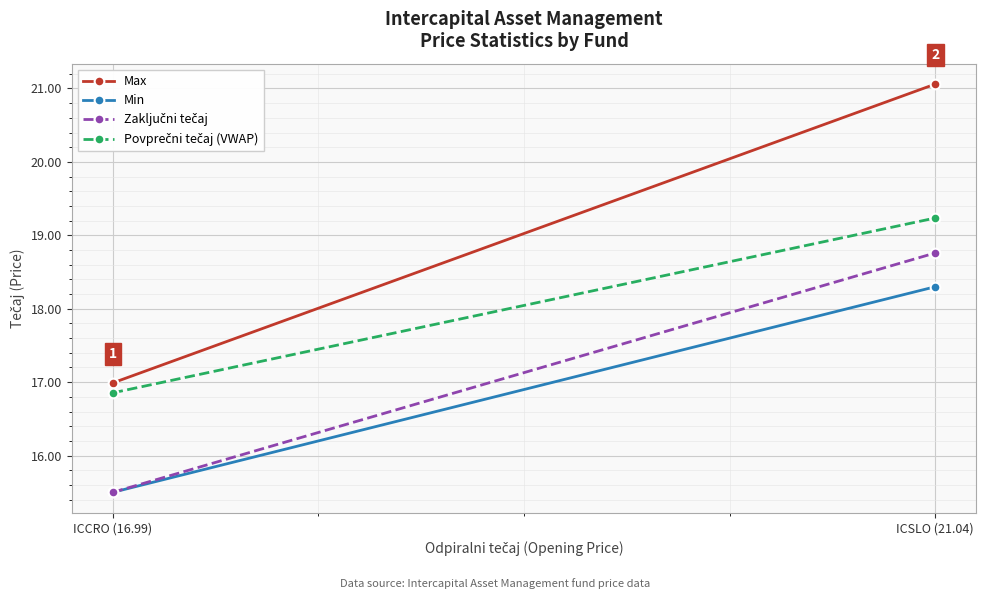

What are all the series names shown in the legend?

Max, Min, Zaključni tečaj, Povprečni tečaj (VWAP)